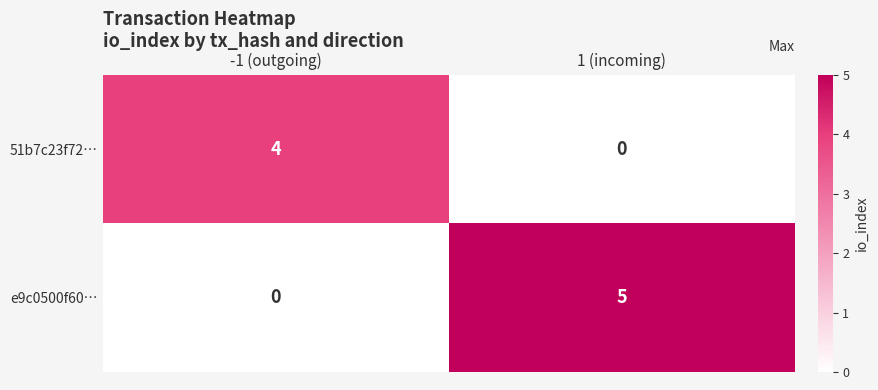

Reading left to right, list all the values displayed in this chart.

51b7c23f72…: -1 (outgoing)=4	1 (incoming)=0
e9c0500f60…: -1 (outgoing)=0	1 (incoming)=5